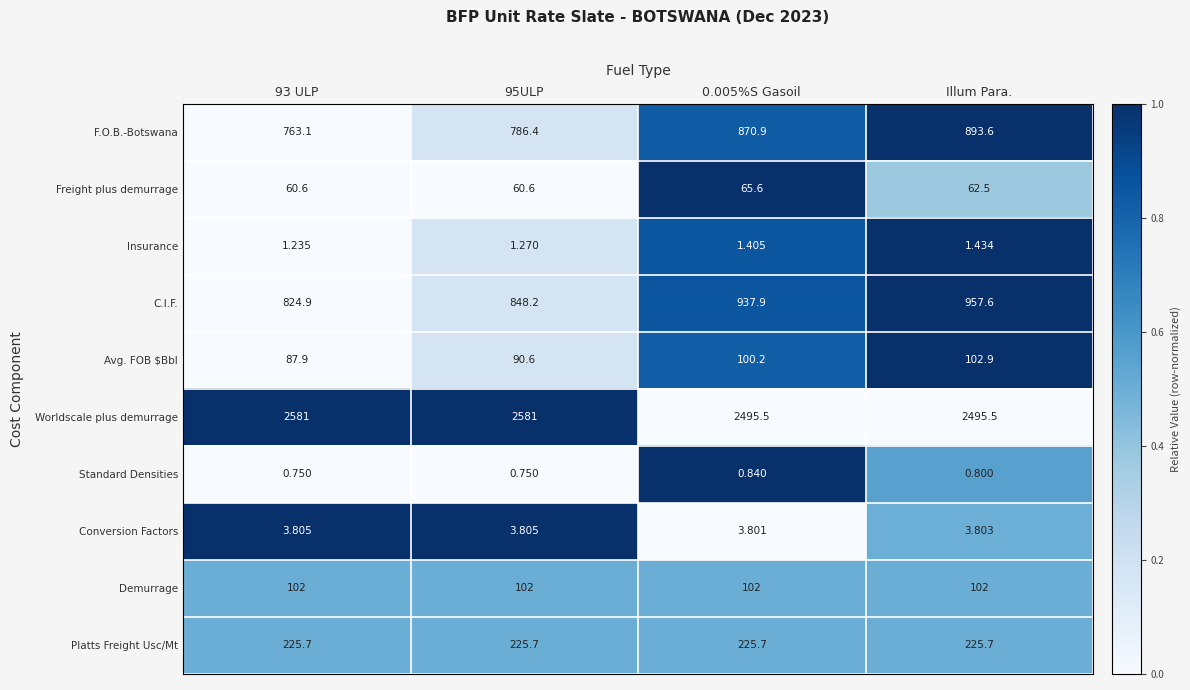

Count the number of categories in the chart.

4